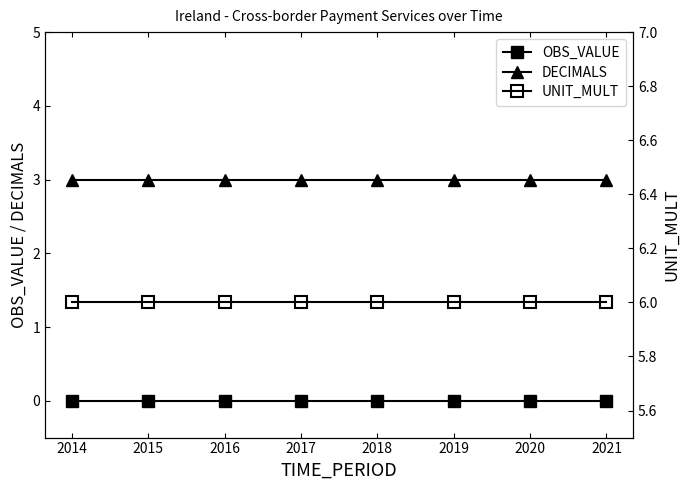

Rank the series at 2021 from lowest to highest value.

OBS_VALUE, DECIMALS, UNIT_MULT